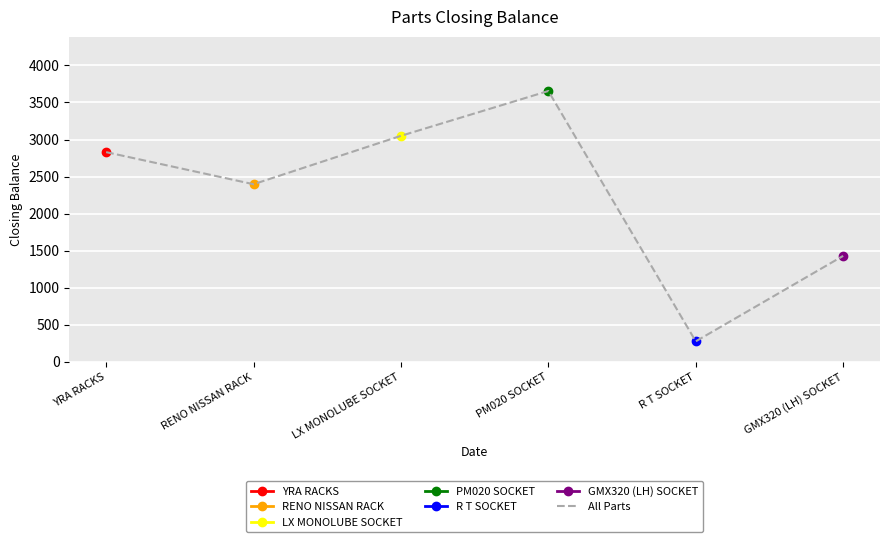

What is the difference between the maximum and minimum values?

3378